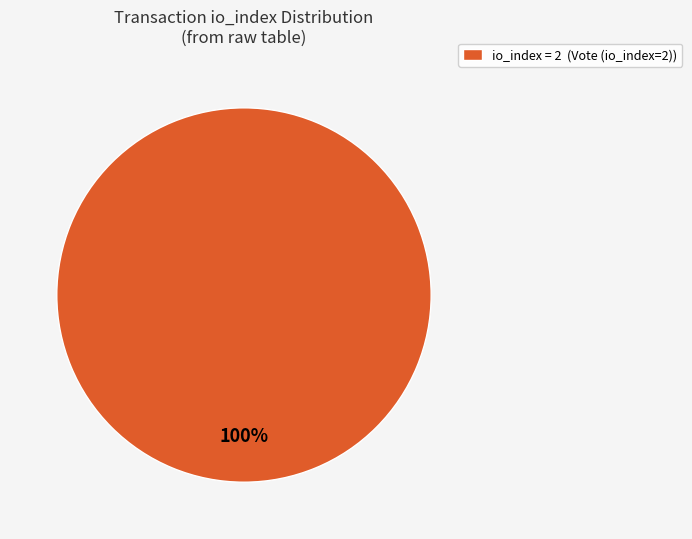

To the nearest percent, what portion does io_index = 2 (Vote (io_index=2)) represent?

100%